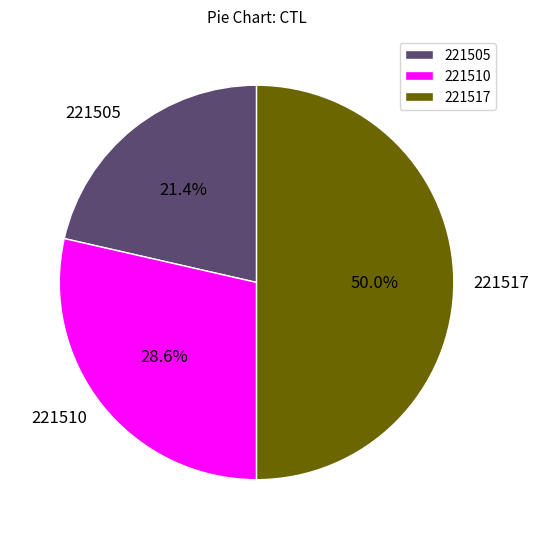

To the nearest percent, what is the average slice percentage?

33%